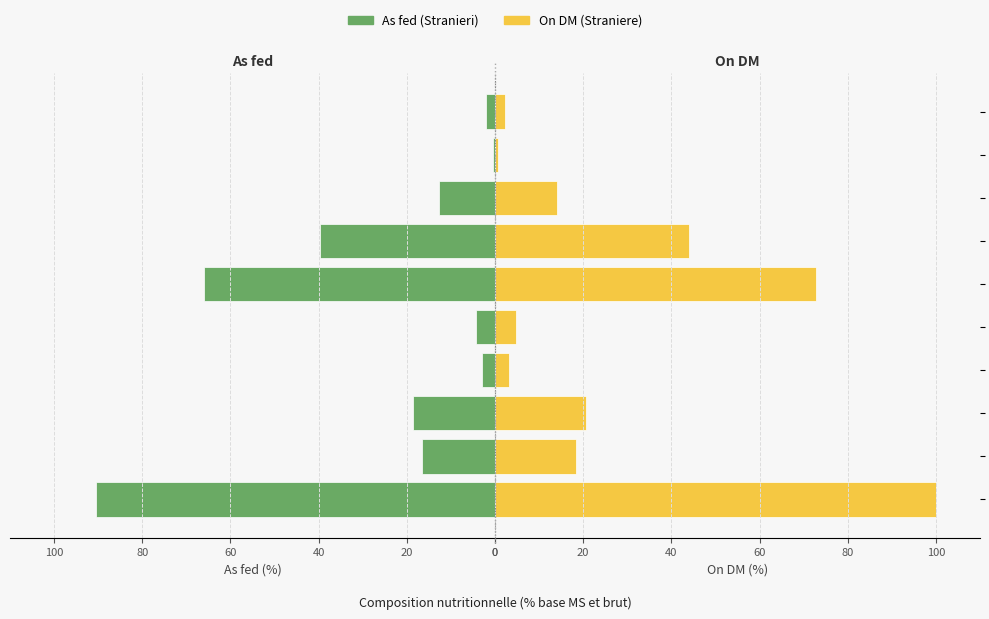

What is the difference between the maximum and minimum values in the On DM (Straniere) series?

99.4